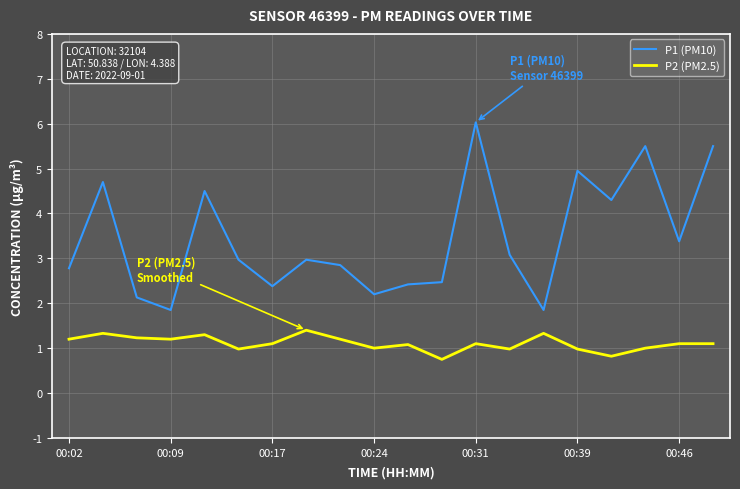

How many lines are shown in the chart?

2